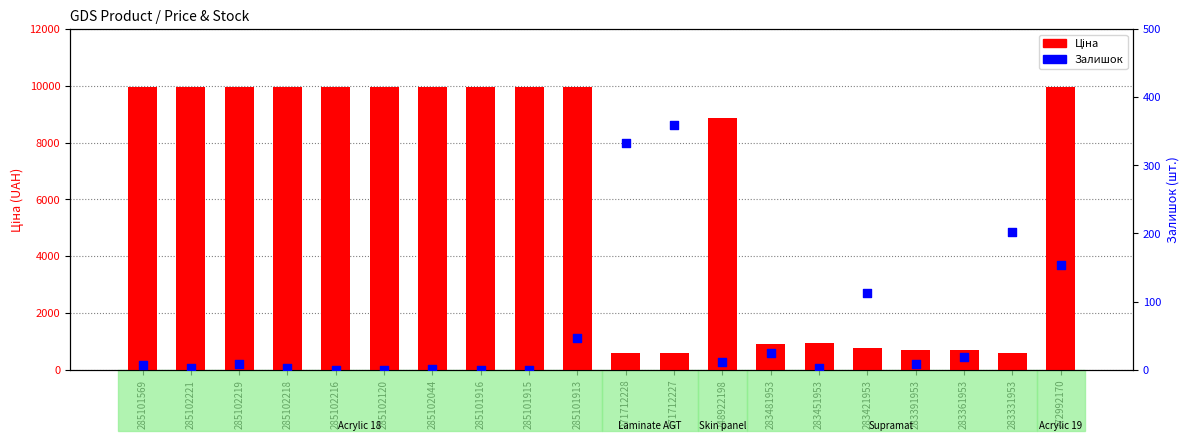

What are all the series names shown in the legend?

Ціна, Залишок